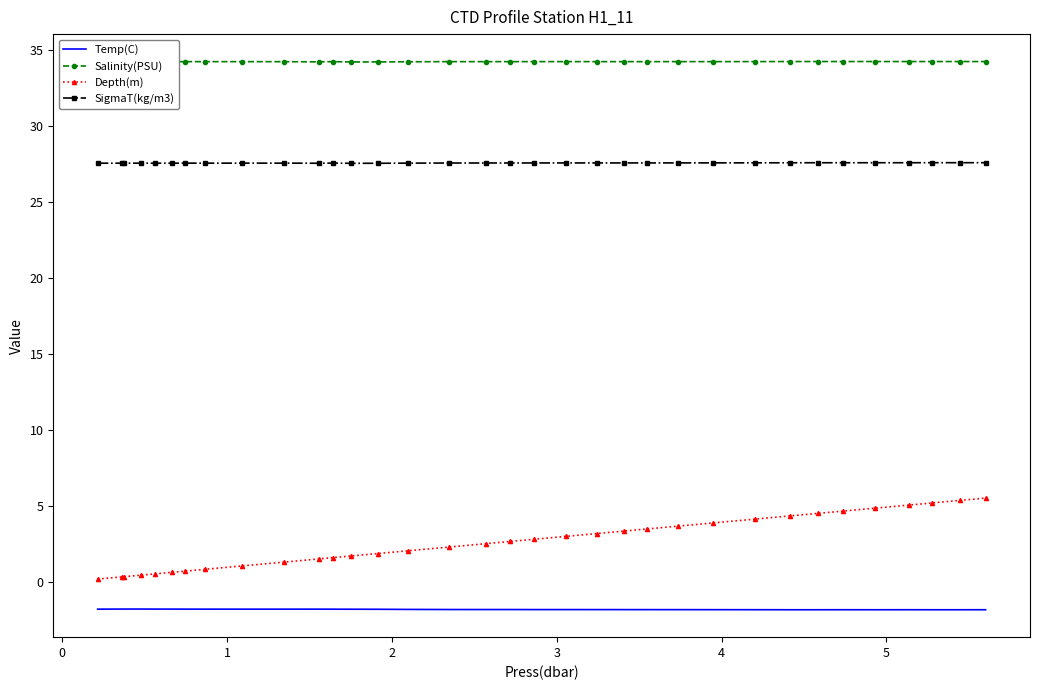

True or false: Salinity(PSU) and Depth(m) intersect in this chart.

False